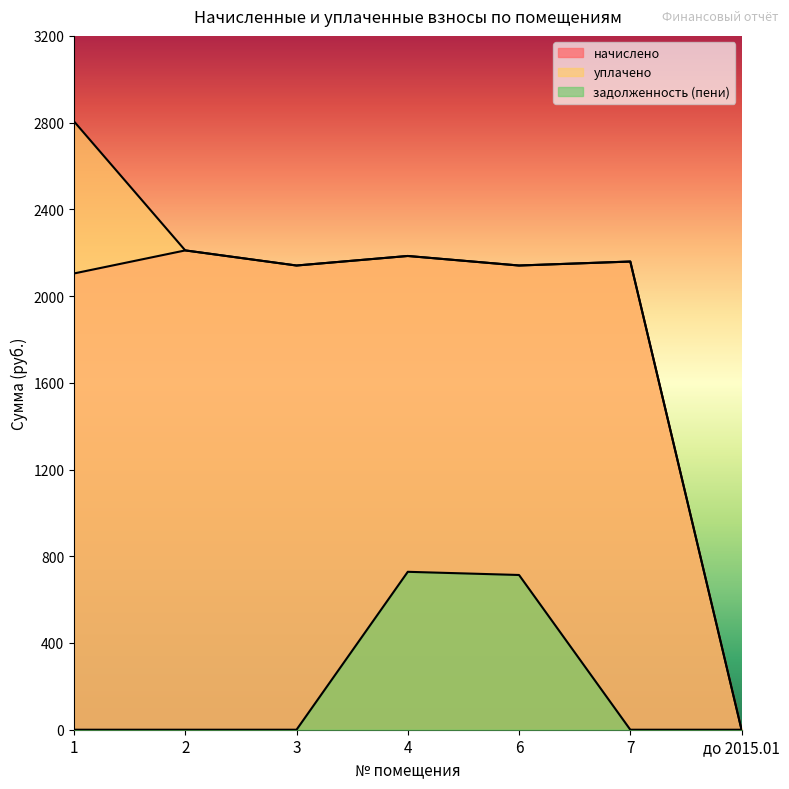

Between 6 and 7, which is larger?

7